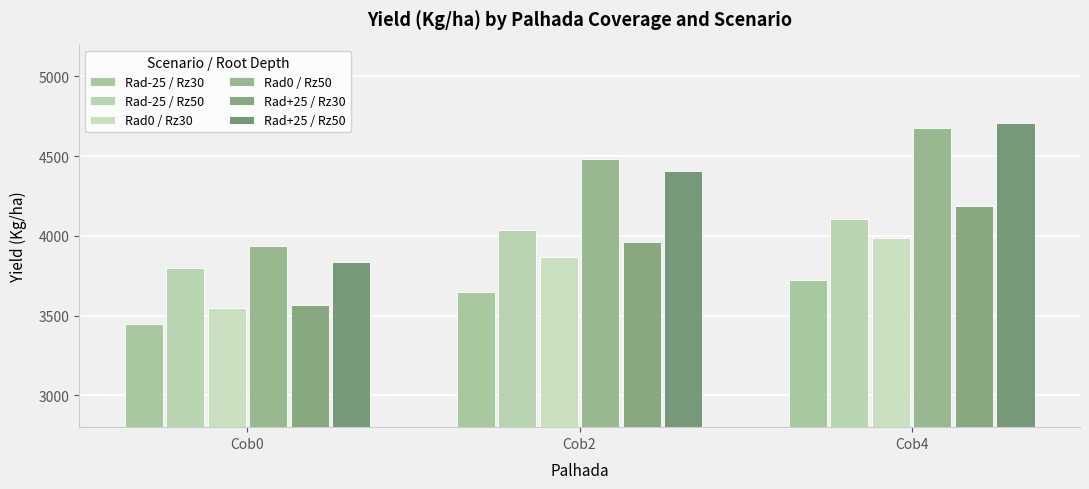

Reading left to right, transcribe all the data shown in this chart.

Rad-25 / Rz30: Cob0=3449.4	Cob2=3649.7	Cob4=3725.7
Rad-25 / Rz50: Cob0=3798.2	Cob2=4034.5	Cob4=4105.7
Rad0 / Rz30: Cob0=3546.1	Cob2=3864.6	Cob4=3985.8
Rad0 / Rz50: Cob0=3935.7	Cob2=4484.3	Cob4=4675.1
Rad+25 / Rz30: Cob0=3563.3	Cob2=3960.7	Cob4=4187.9
Rad+25 / Rz50: Cob0=3837.8	Cob2=4407.8	Cob4=4705.9